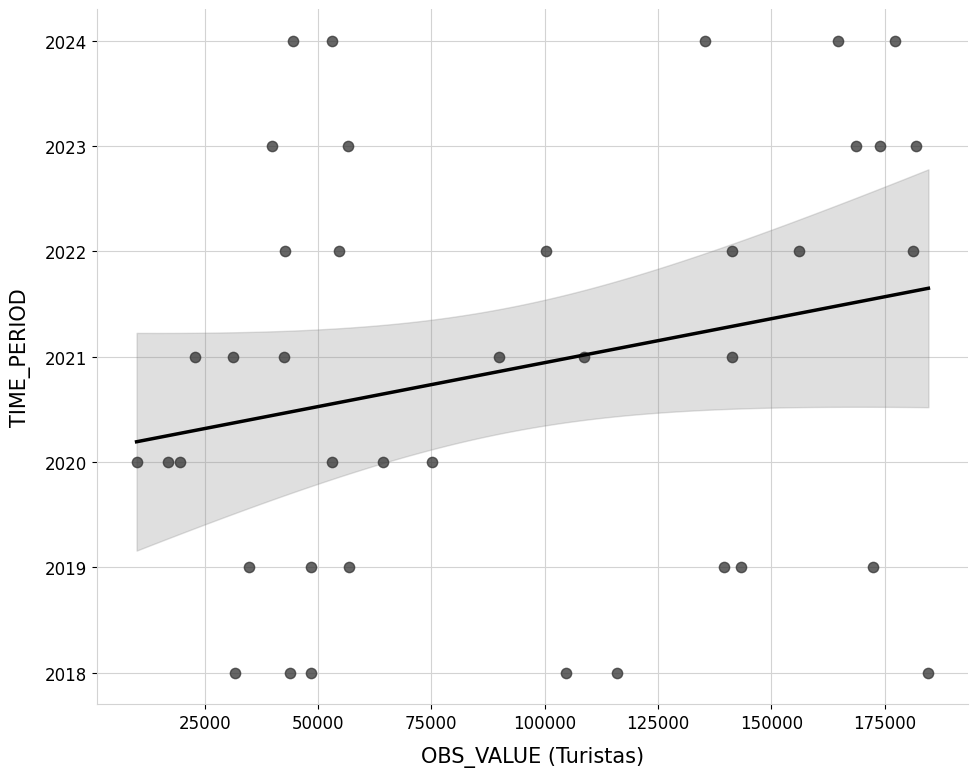

What is the range of X values (max minus min)?

174708